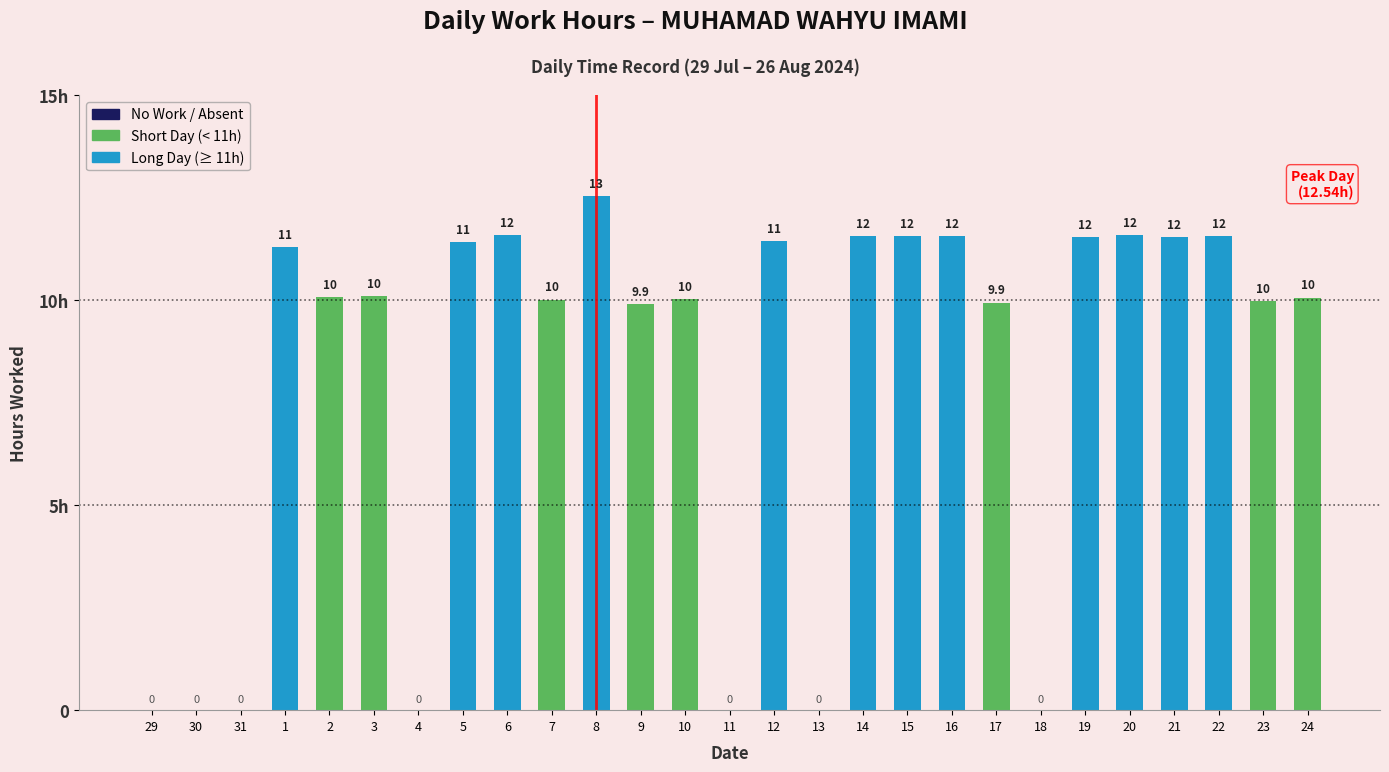

At which category does the chart reach its minimum across all series?

29